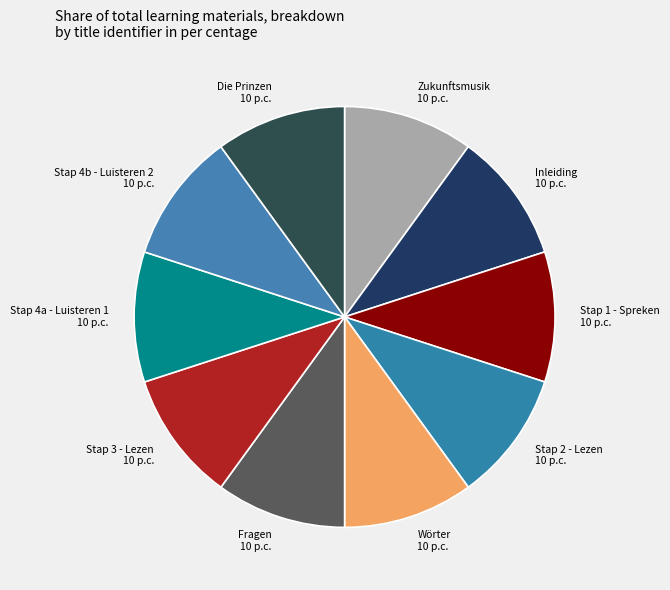

Is the sum of Zukunftsmusik 10 p.c. and Inleiding 10 p.c. greater than half?

No